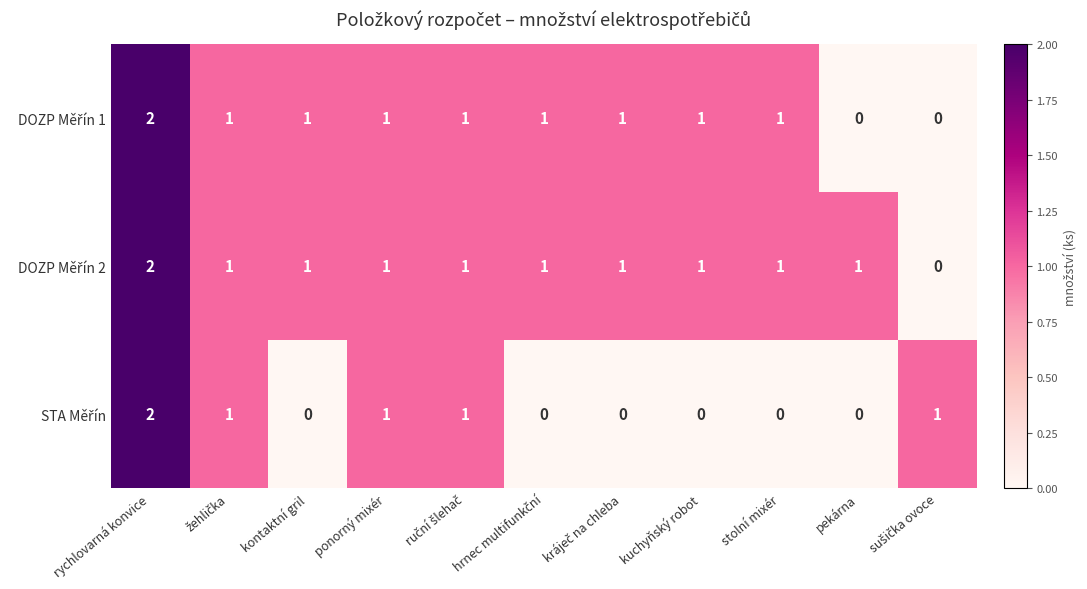

At which category does the chart reach its peak across all series?

rychlovarná konvice